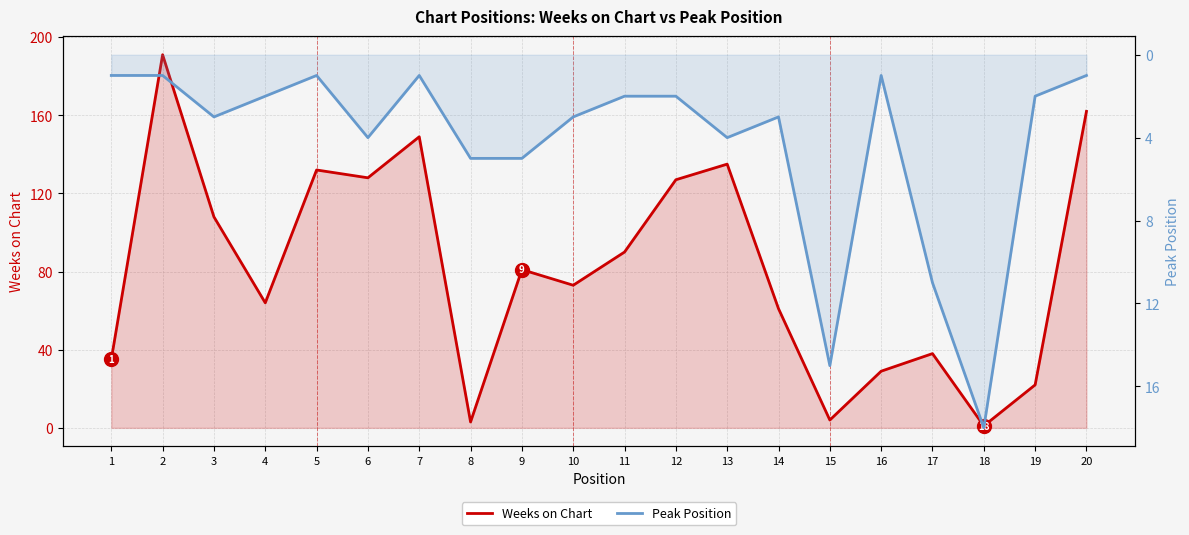

Which series has the widest spread of values?

Weeks on Chart